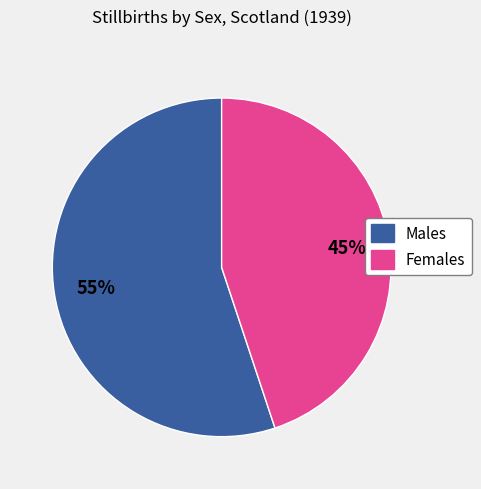

Rank the categories by value from lowest to highest.

Females, Males